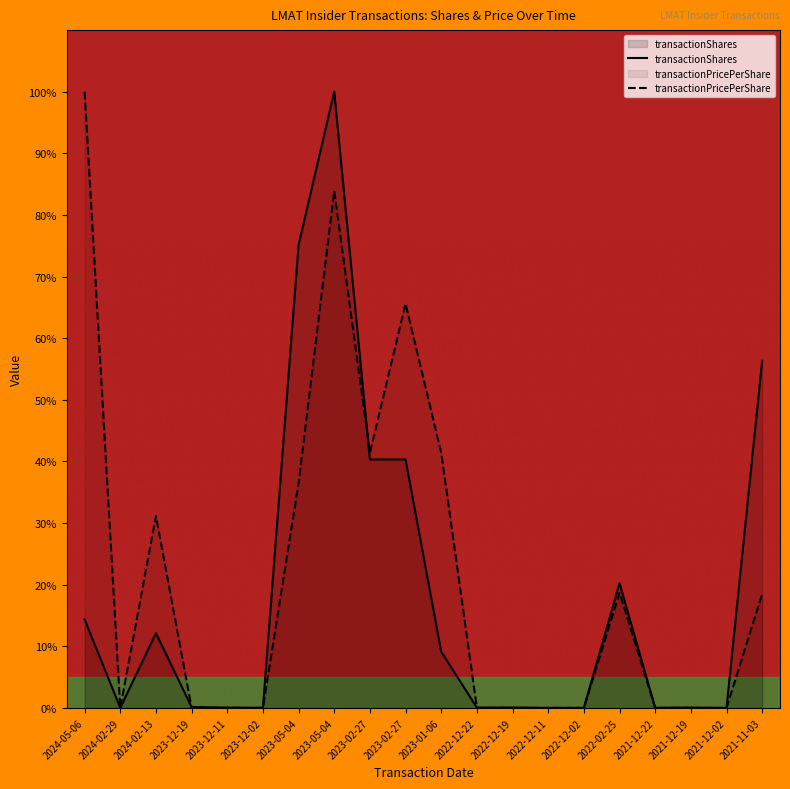

Reading left to right, what are all the values shown in this chart?

transactionShares: 14.4	0.0	12.1	0.1	0.1	0.0	75.1	100.0	40.3	40.3	9.1	0.0	0.1	0.0	0.0	20.2	0.0	0.1	0.0	56.3
transactionPricePerShare: 100.0	0.0	31.1	0.0	0.0	0.0	36.4	83.9	41.4	65.6	41.4	0.0	0.0	0.0	0.0	18.7	0.0	0.0	0.0	18.5